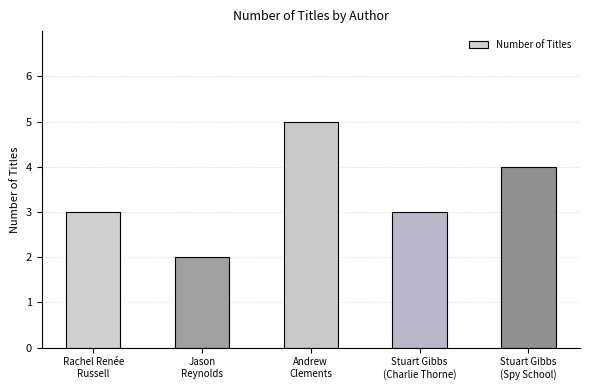

True or false: the data shows 2 at Jason
Reynolds.

True